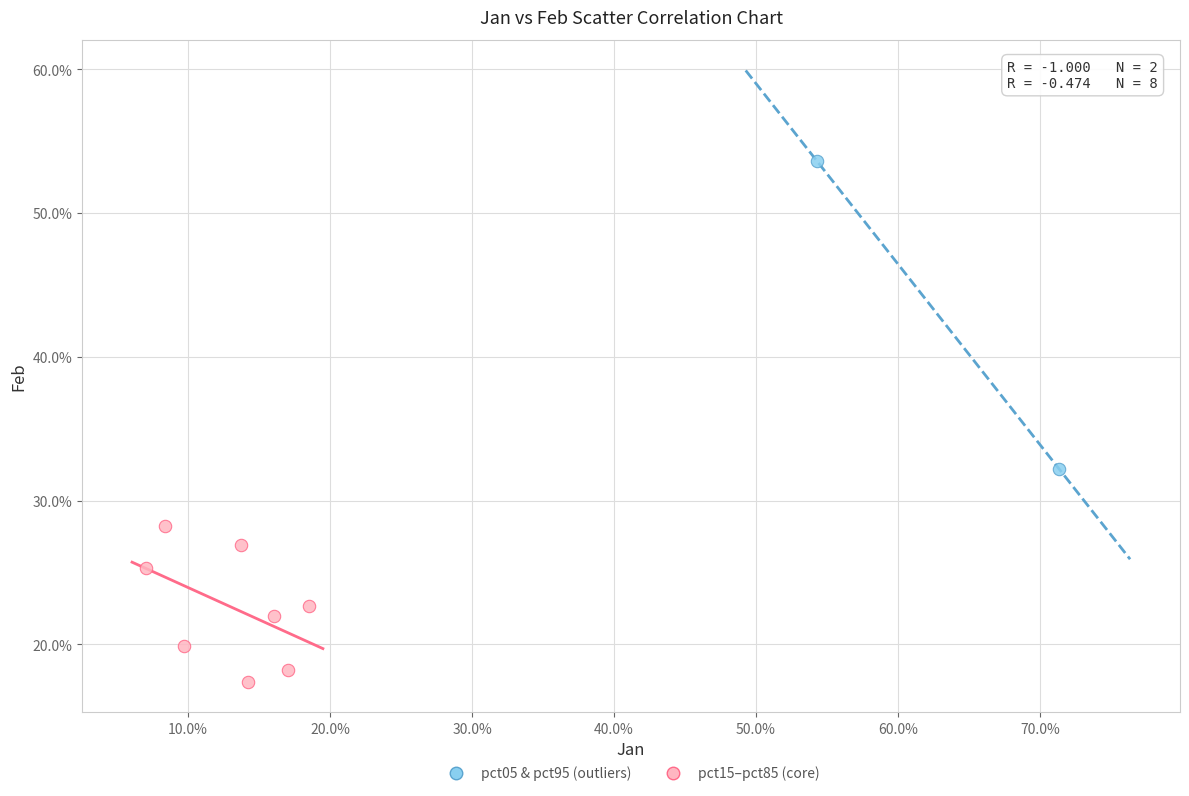

Which series has the widest spread of Y values?

pct05 & pct95 (outliers)